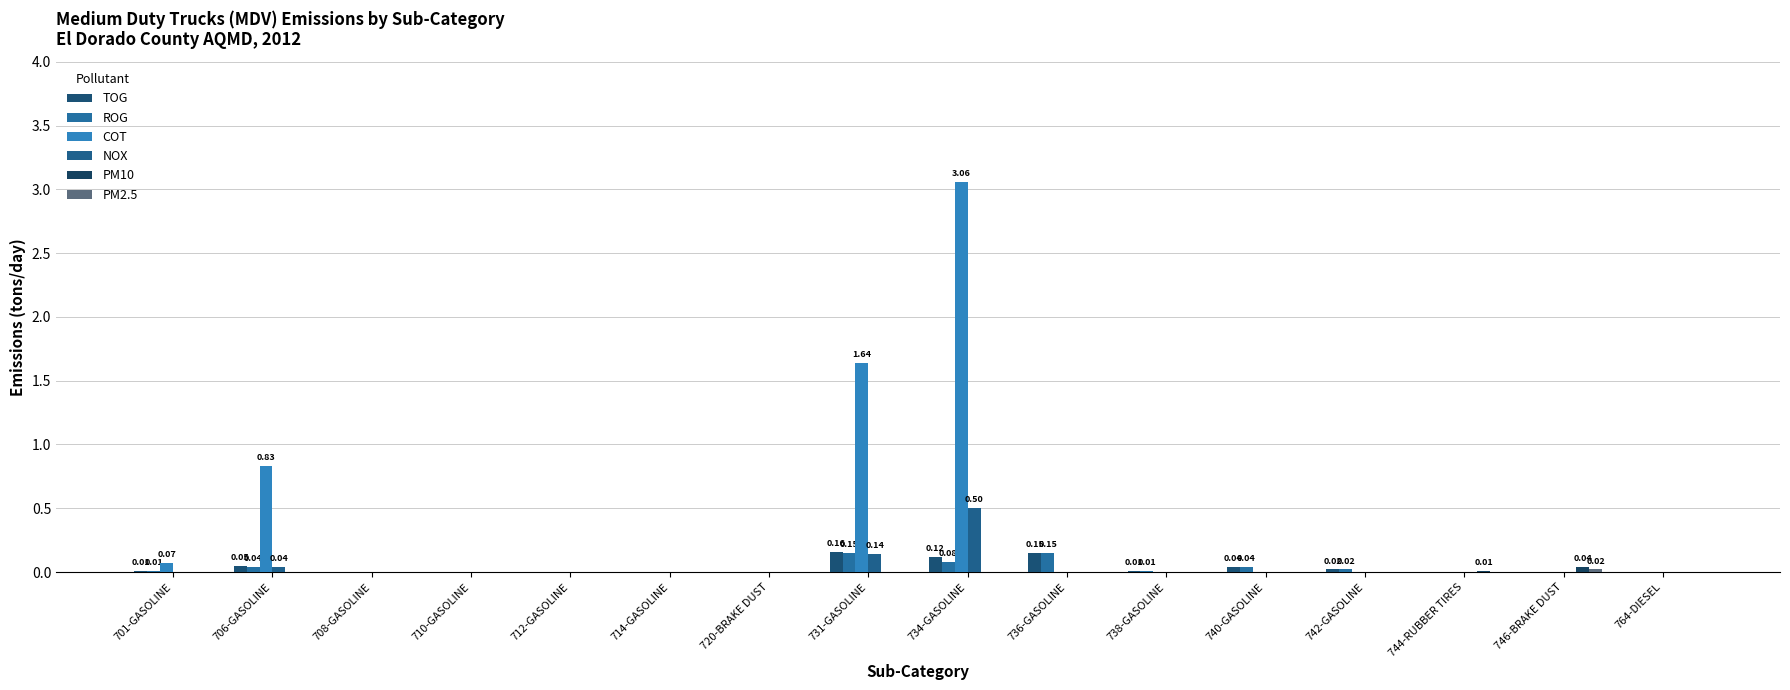

How many data points does each series have?

16